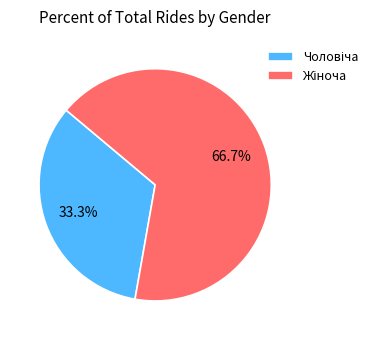

How many segments does this pie chart have?

2